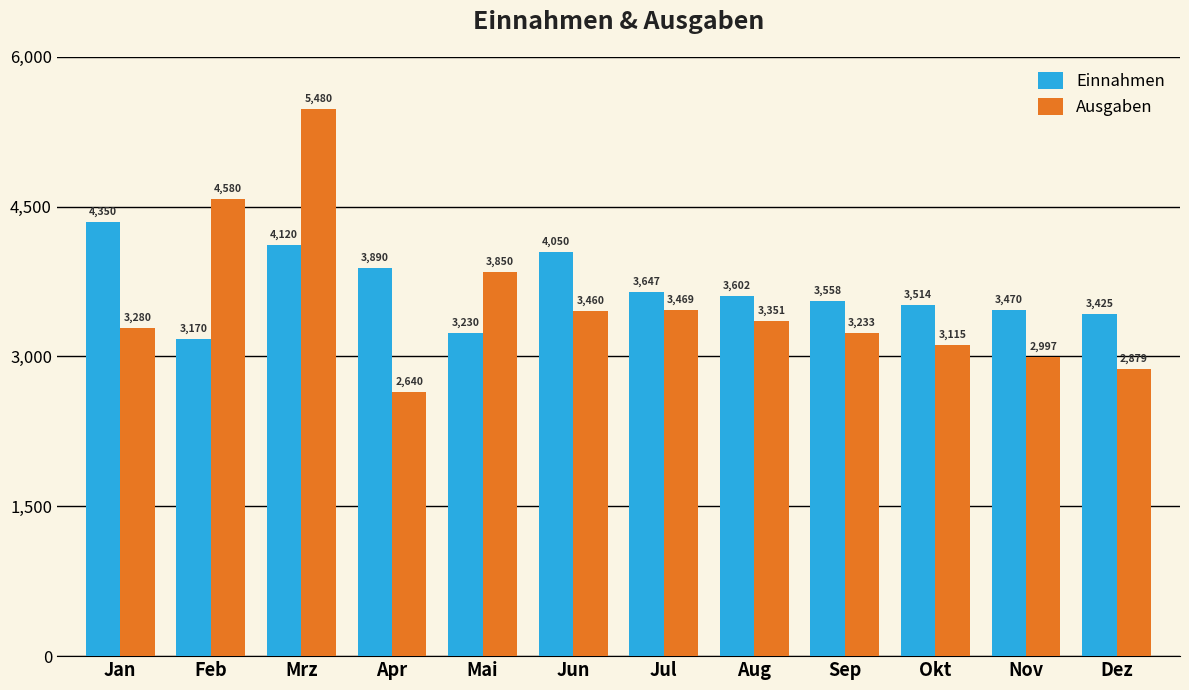

True or false: Ausgaben has a value of 4580.0 at Feb.

True